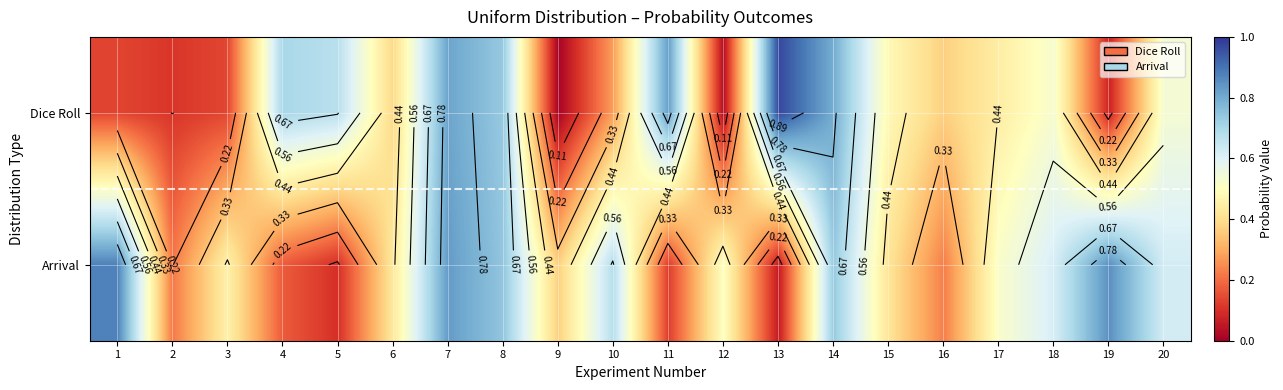

What is the approximate value of Dice Roll at 7?

0.8